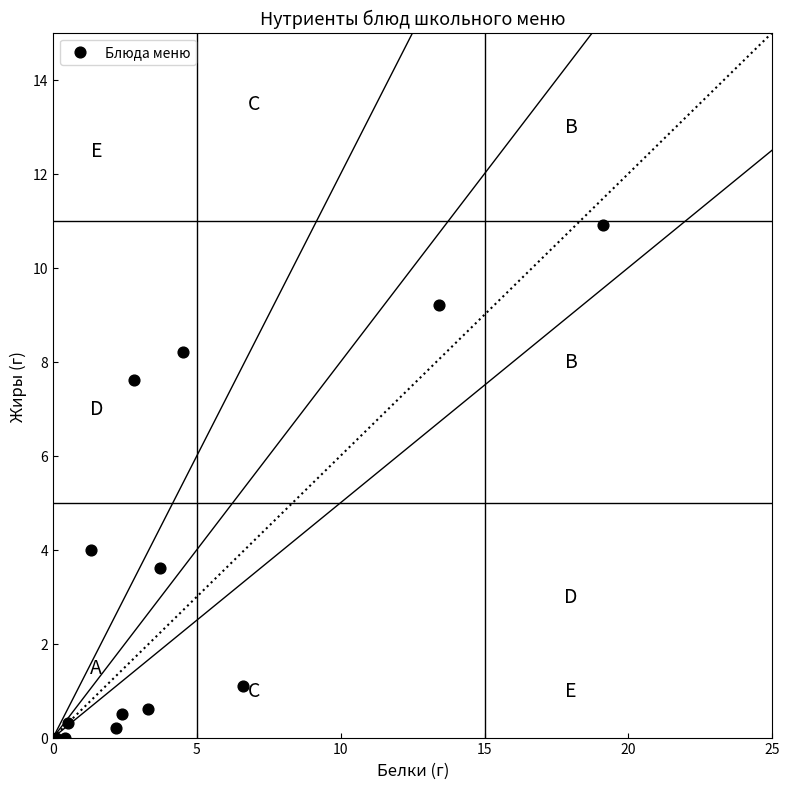

What is the range of Y values (max minus min)?

10.9